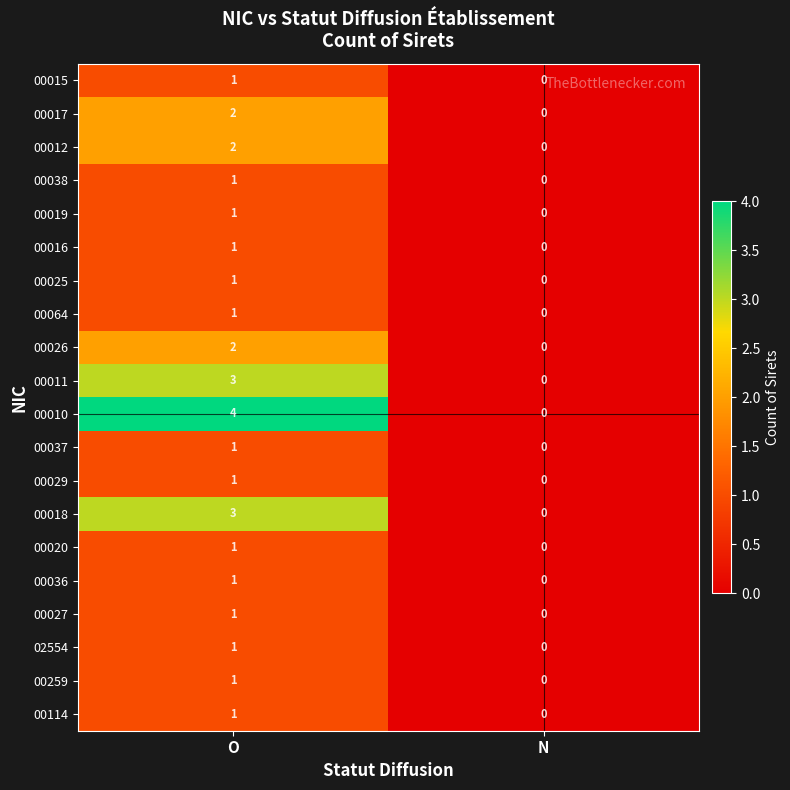

Which series has the largest total across all categories?

00010